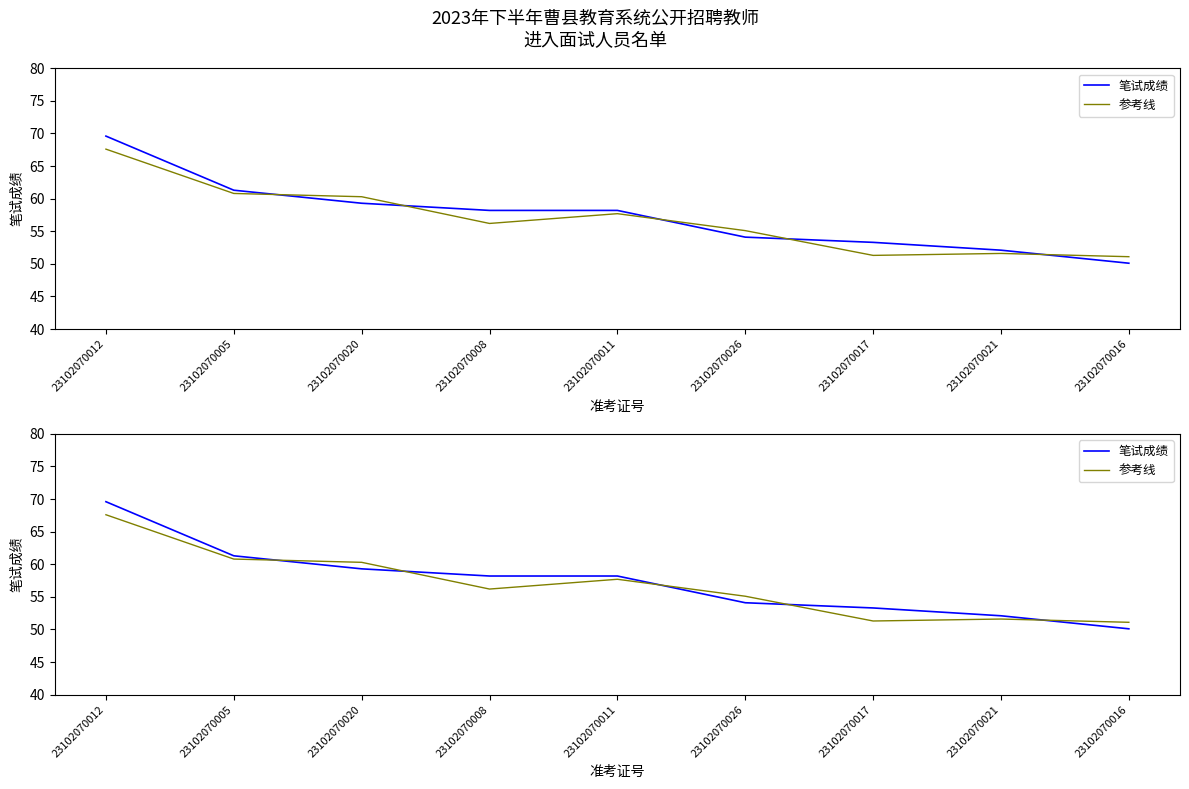

At which category does 参考线 reach its first local valley?

23102070008